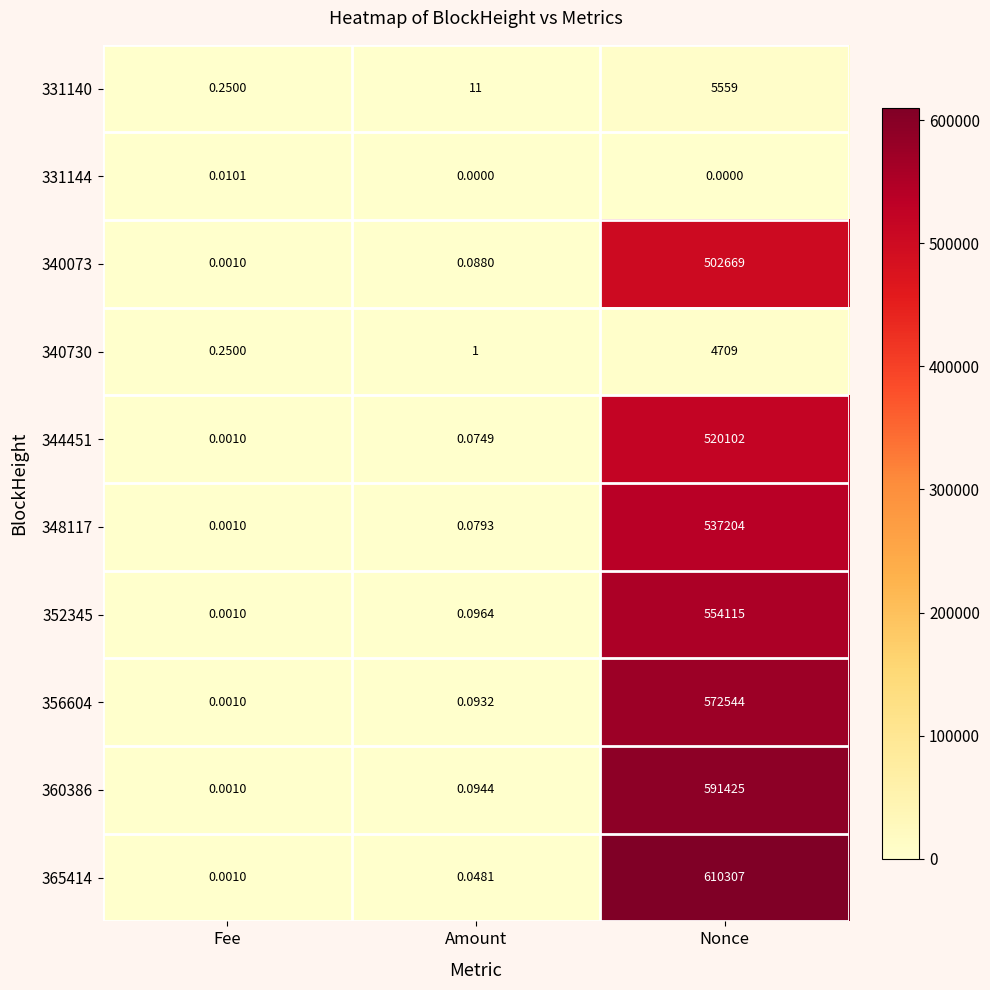

What is the total value across all series at Nonce?

3898634.0